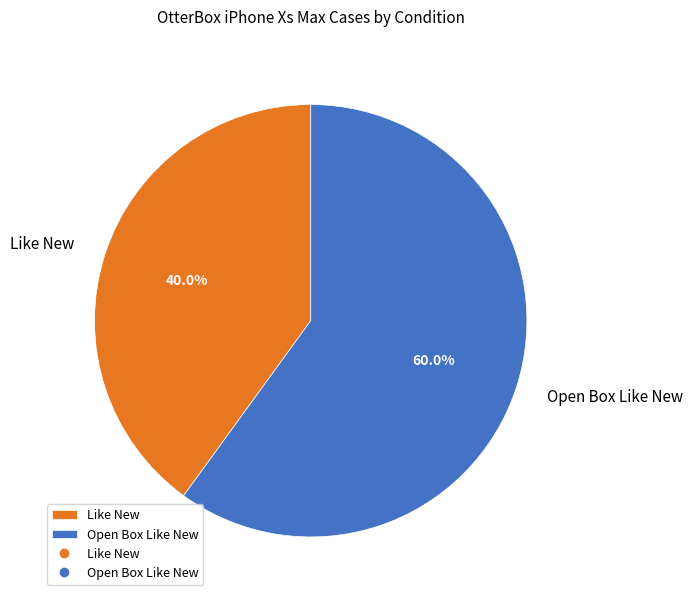

Do Open Box Like New and Like New together represent more than half of the pie?

Yes